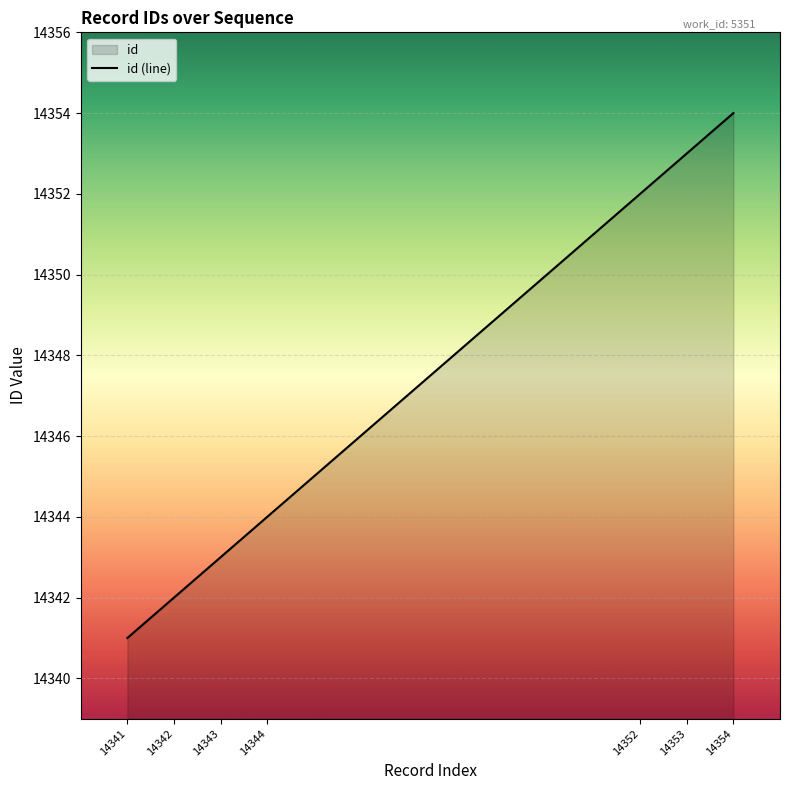

True or false: there are more than 0 points higher than both neighbors.

False